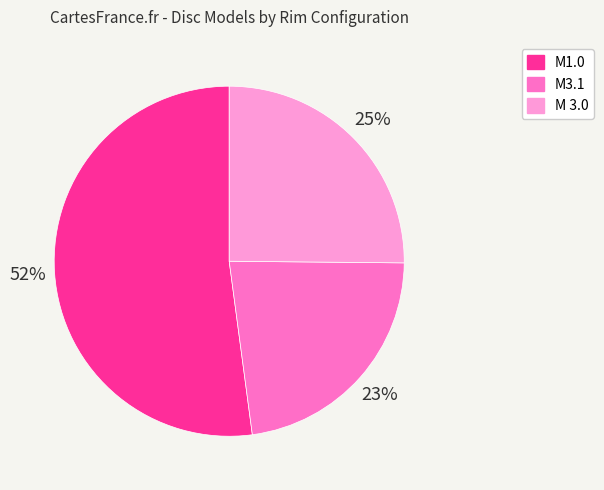

True or false: M1.0 accounts for 40% of the total.

False